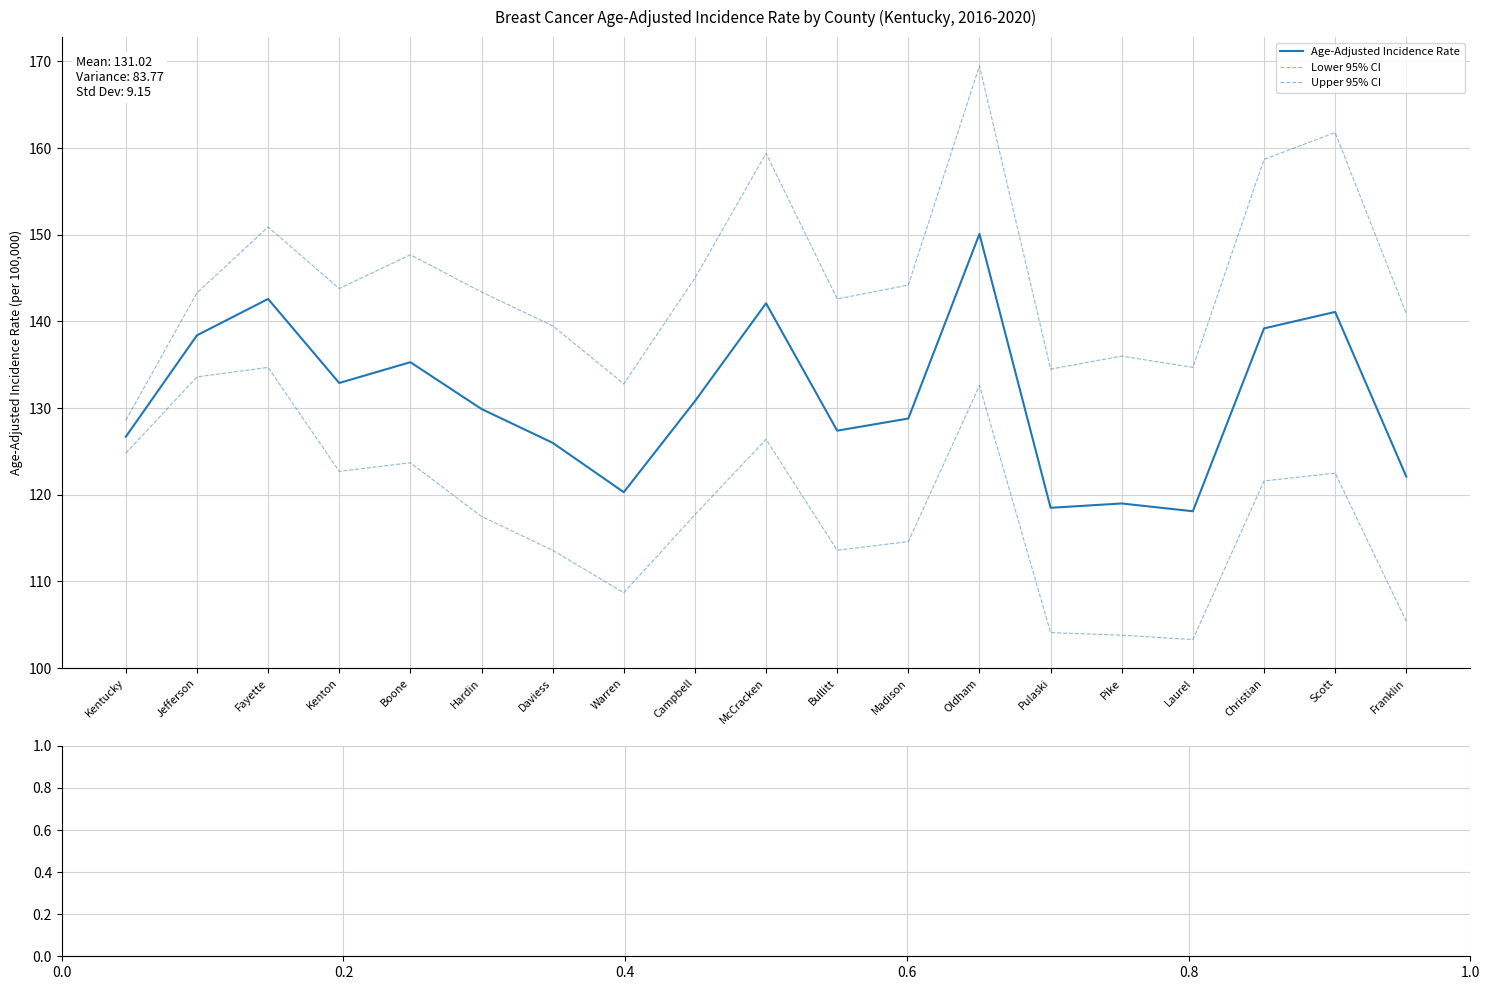

How many lines are shown in the chart?

3